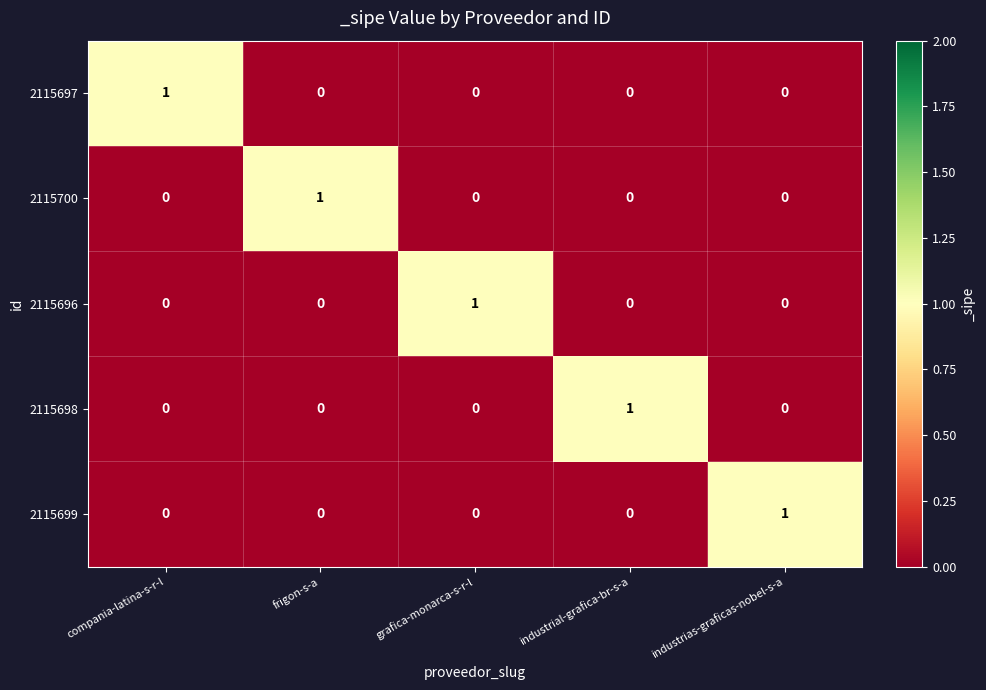

Count the 2115696 values in the range 0 to 1.

5